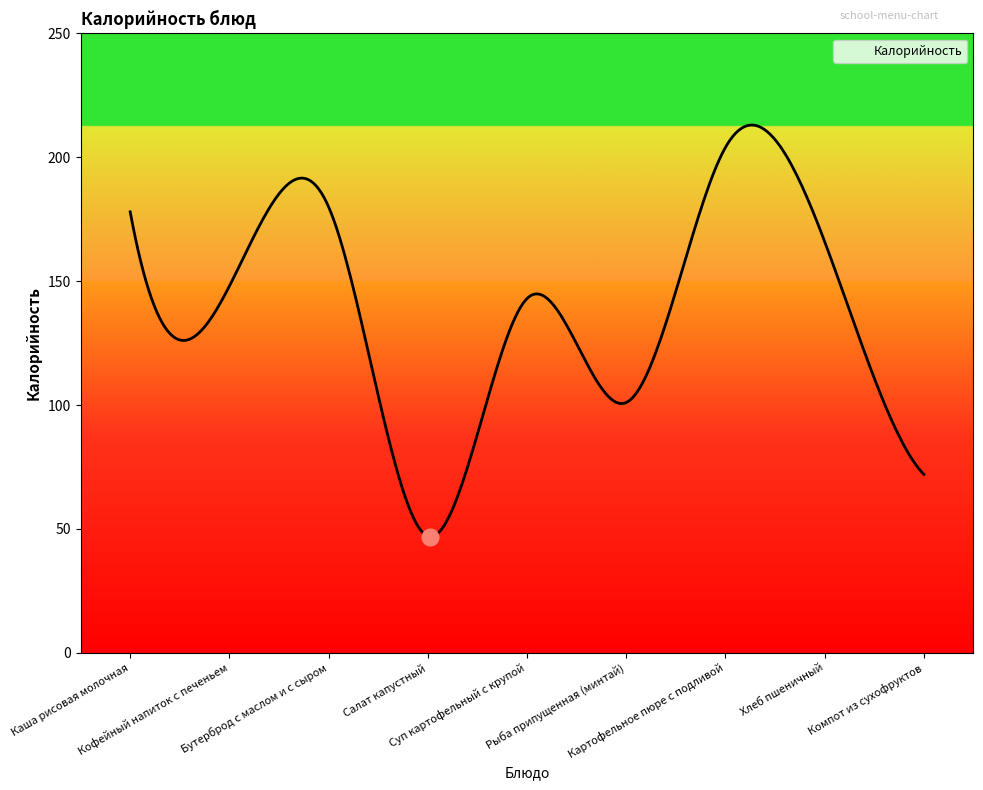

What is the difference between the maximum and minimum values?

166.2